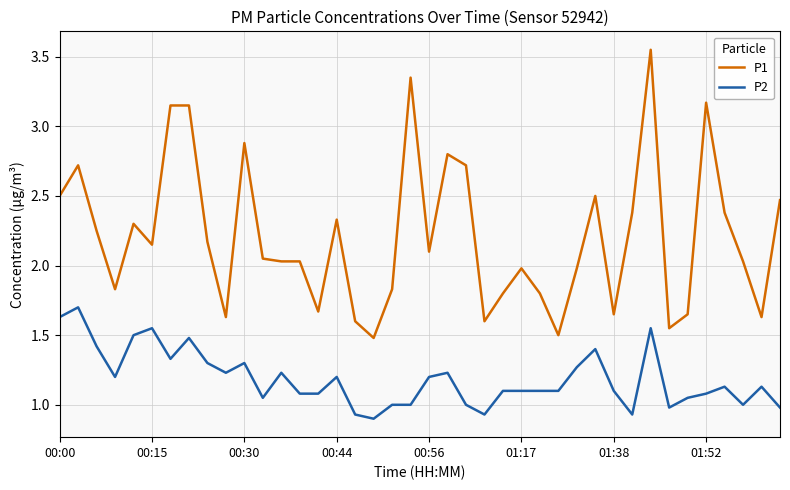

Which series has the largest total across all categories?

P1